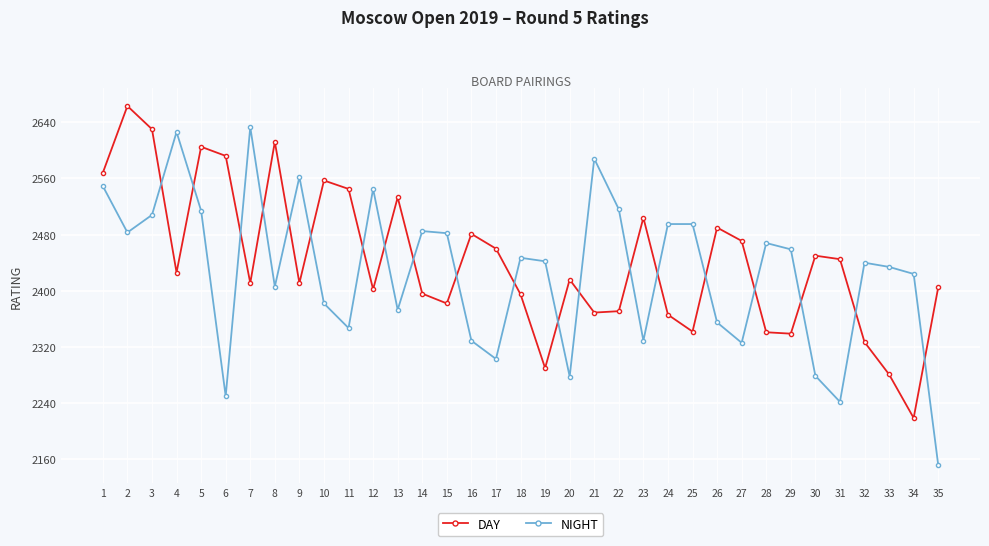

What is the difference between the highest and lowest values at 30?

171